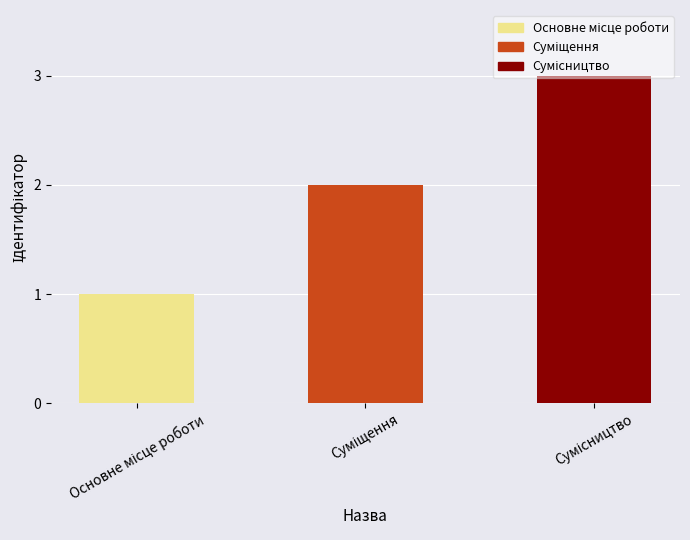

What is the maximum value shown in the chart?

3